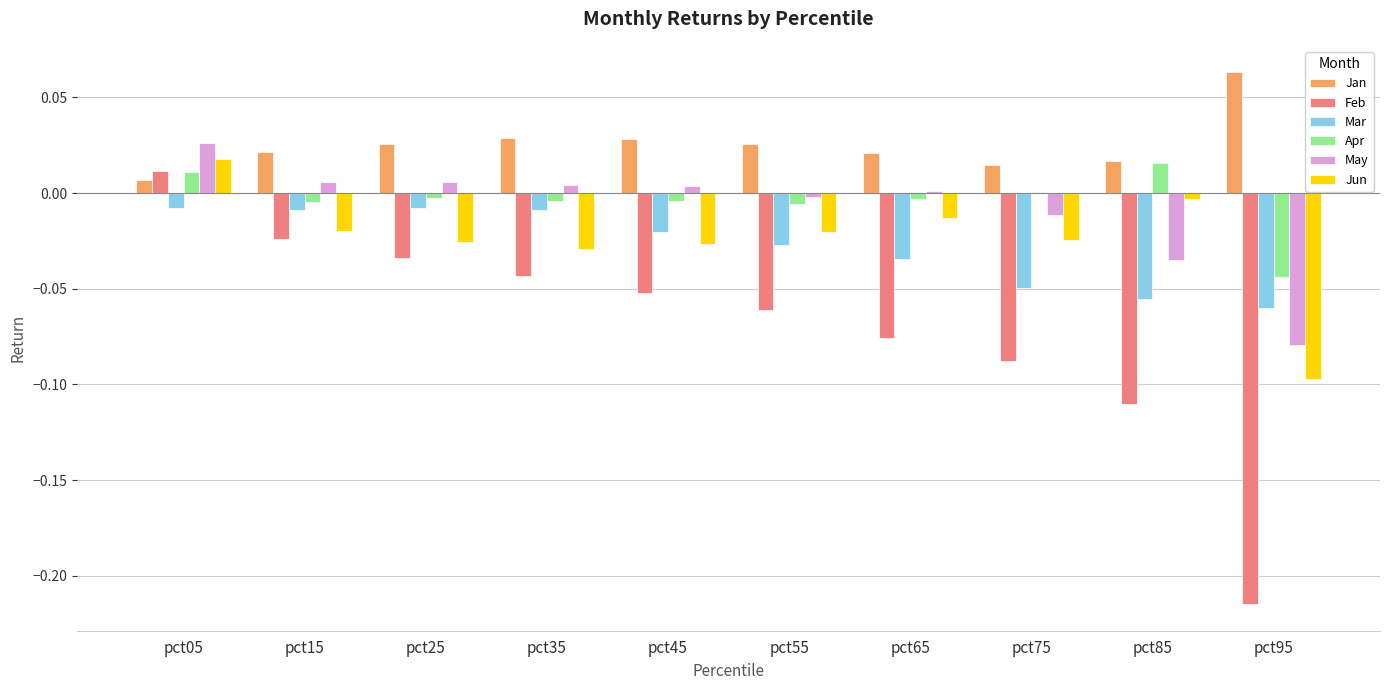

True or false: May has a value of -0.1 at pct85.

False